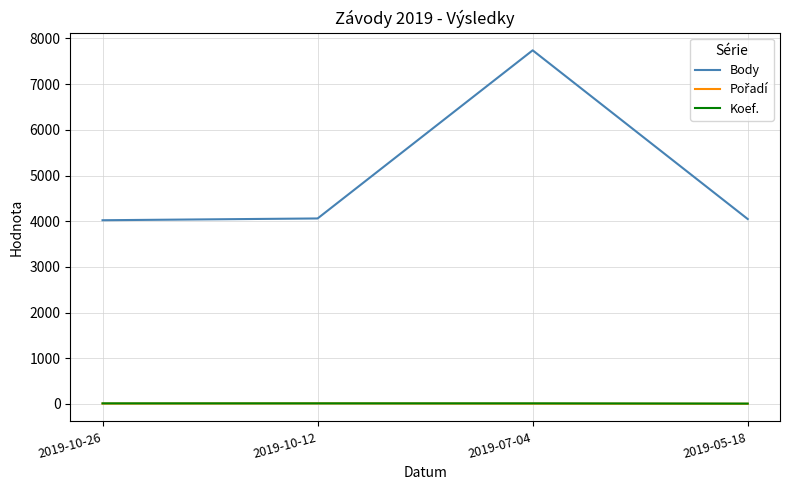

Which series has the widest spread of values?

Body